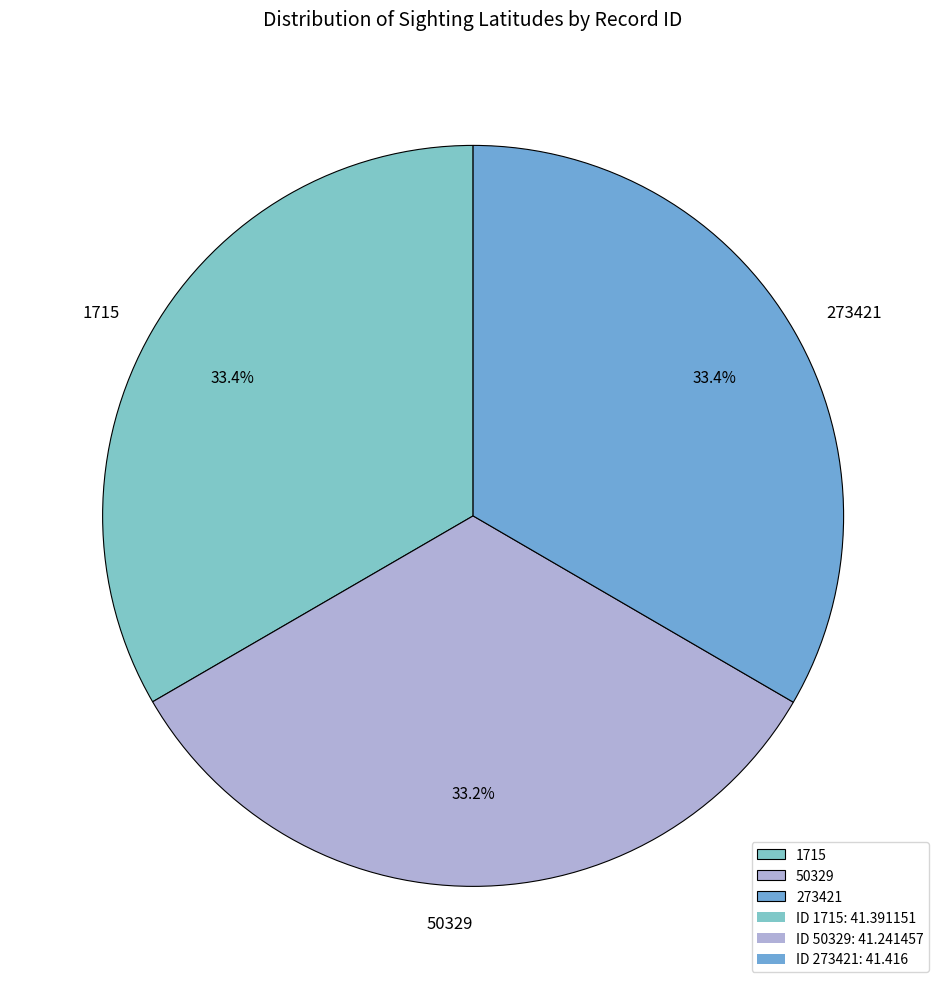

Is it true that 1715 is 33% of the pie?

True